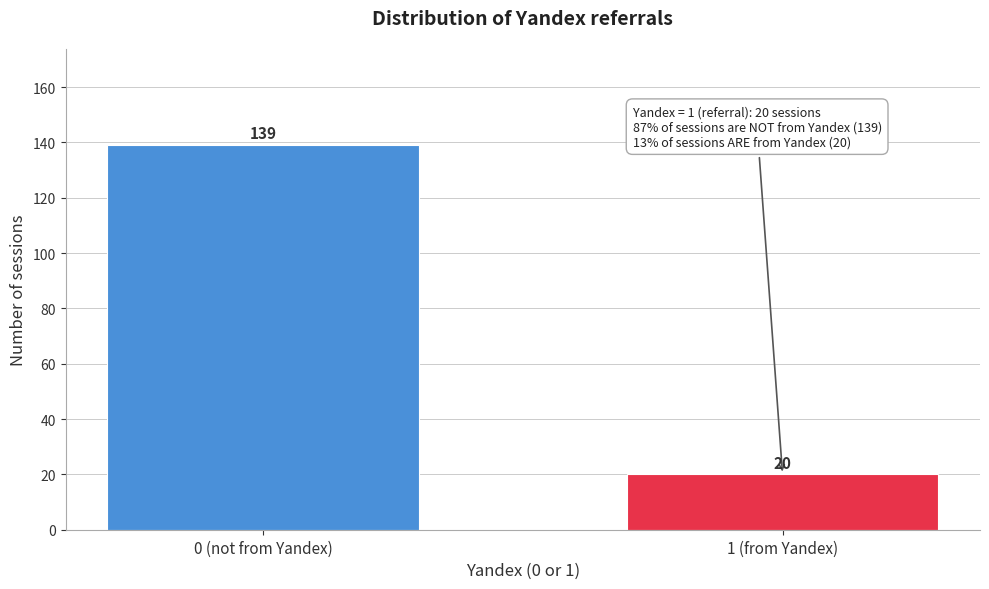

Reading left to right, extract all data points from this chart.

0 (not from Yandex)=139	1 (from Yandex)=20